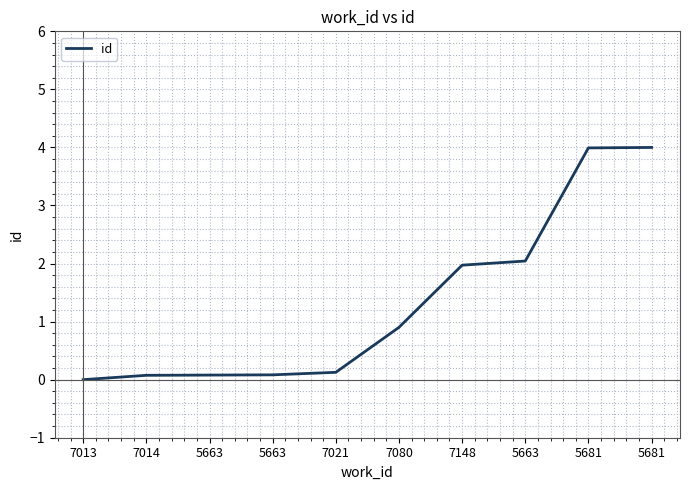

True or false: the data shows 0.0 at 5663.

False